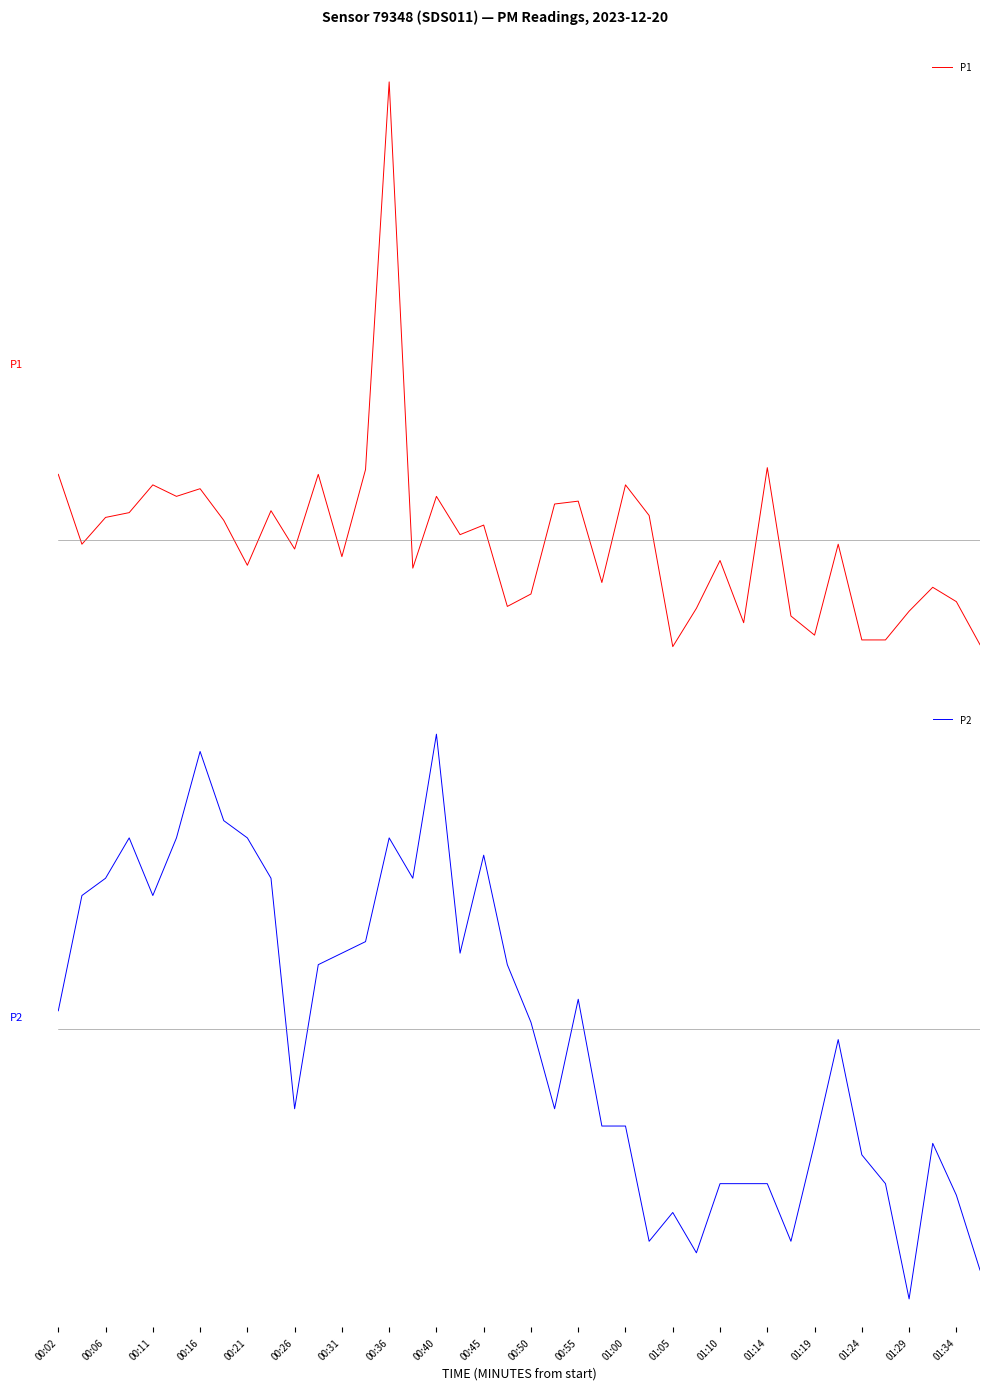

How many intersections are there between P1 and P2?

15